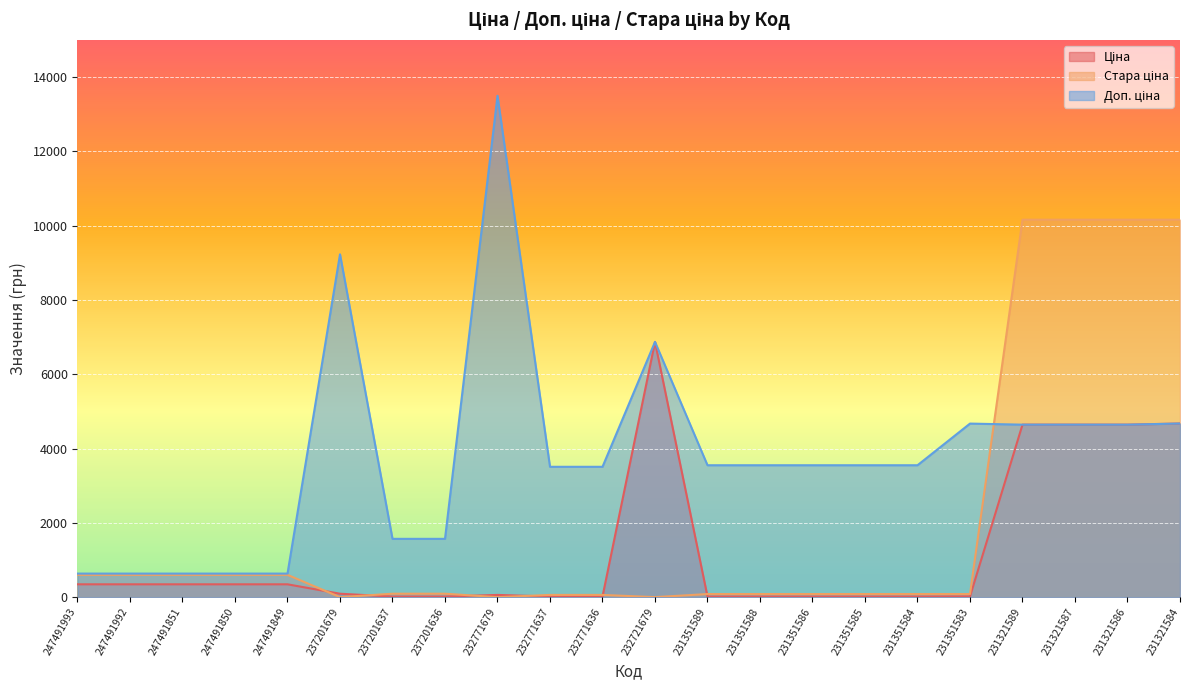

What is the value of the Доп. ціна point at the 11th from the left?

3508.0